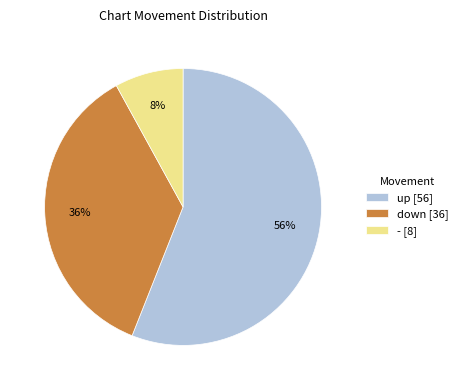

To the nearest percent, what is the difference between the up and - slice percentages?

48%